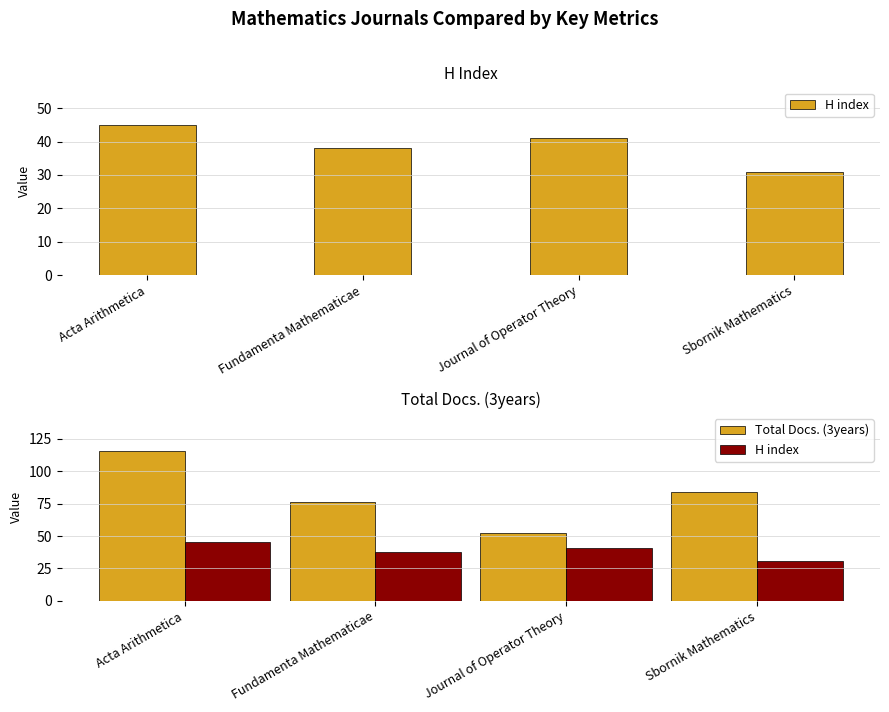

What value does the Total Docs. (3years) series have at Fundamenta Mathematicae, to the nearest 10?

80